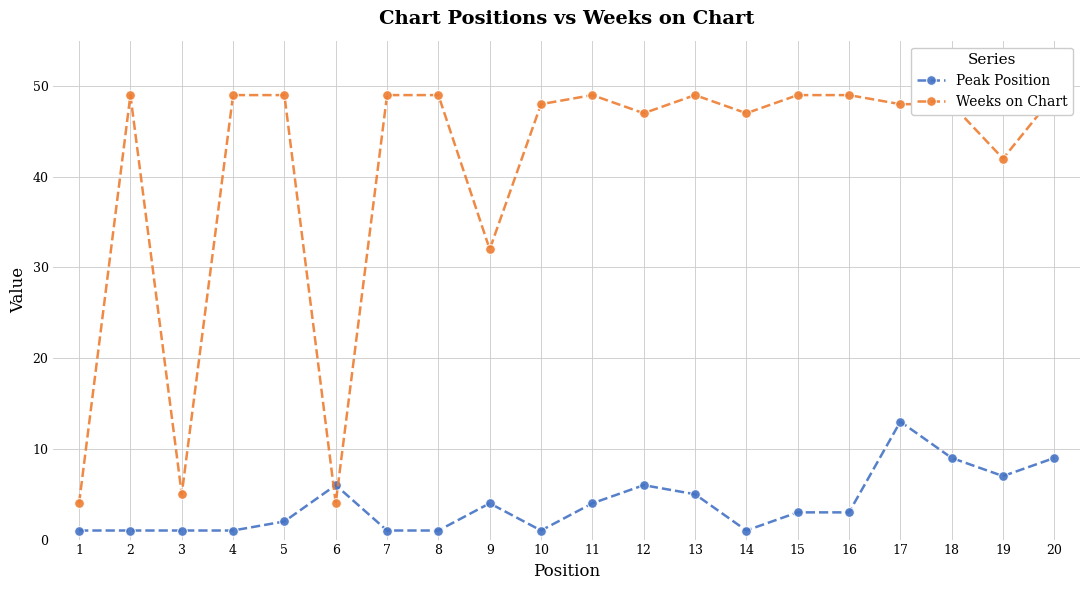

Is it true that Peak Position equals 4 at 9?

True